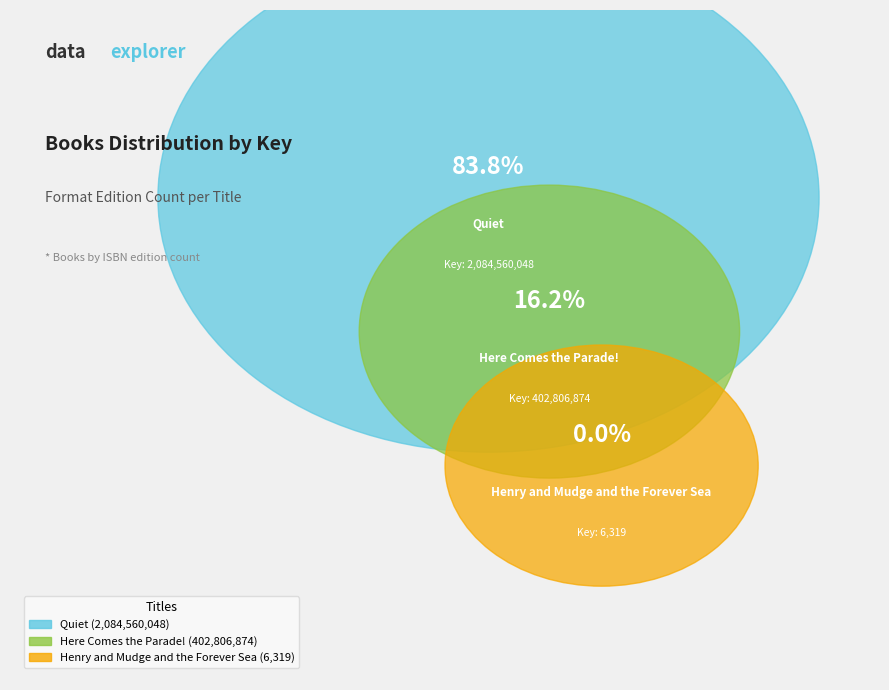

How many segments does this pie chart have?

3